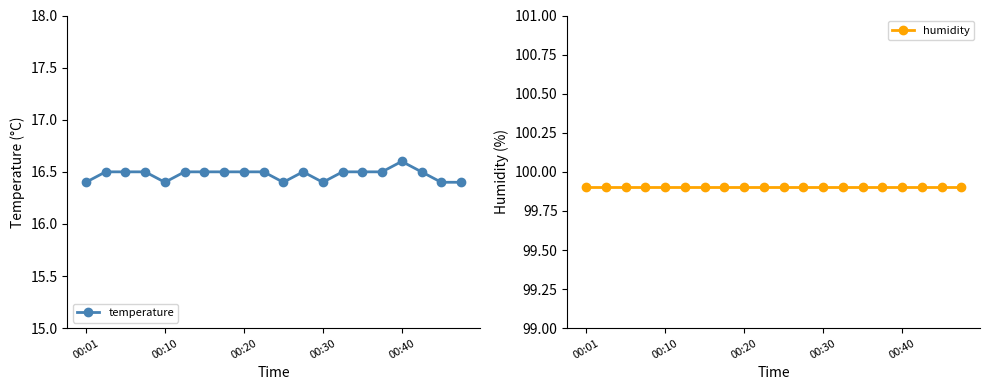

True or false: temperature and humidity intersect in this chart.

False